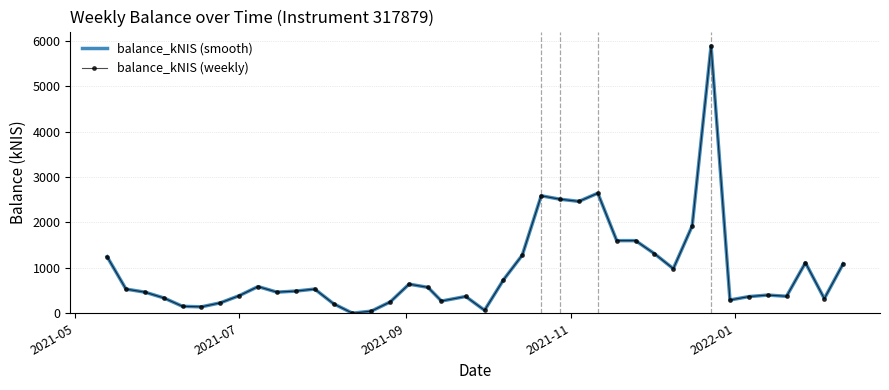

How many data points in balance_kNIS (weekly) are above 532?

20